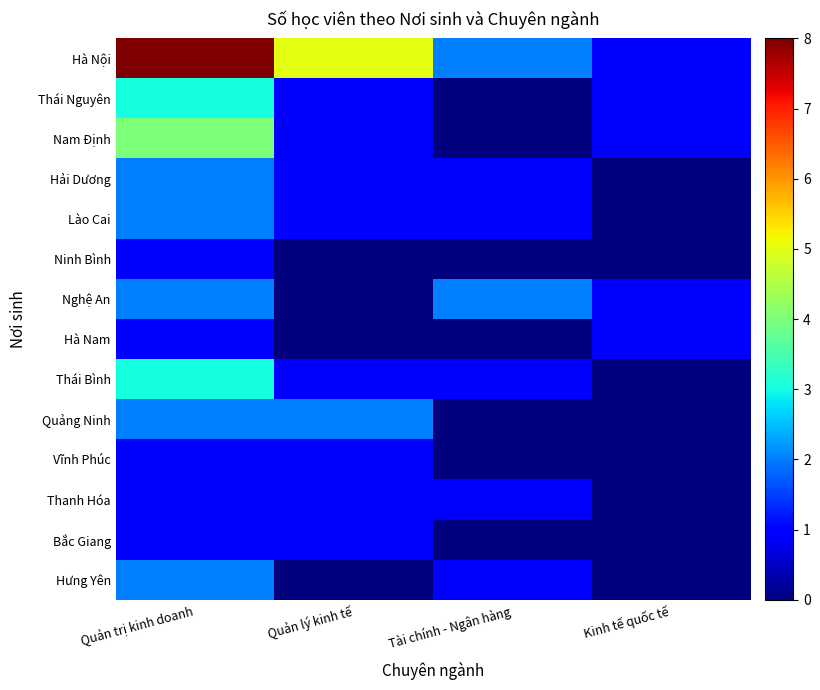

Which category has the highest value across all series?

Quản trị kinh doanh